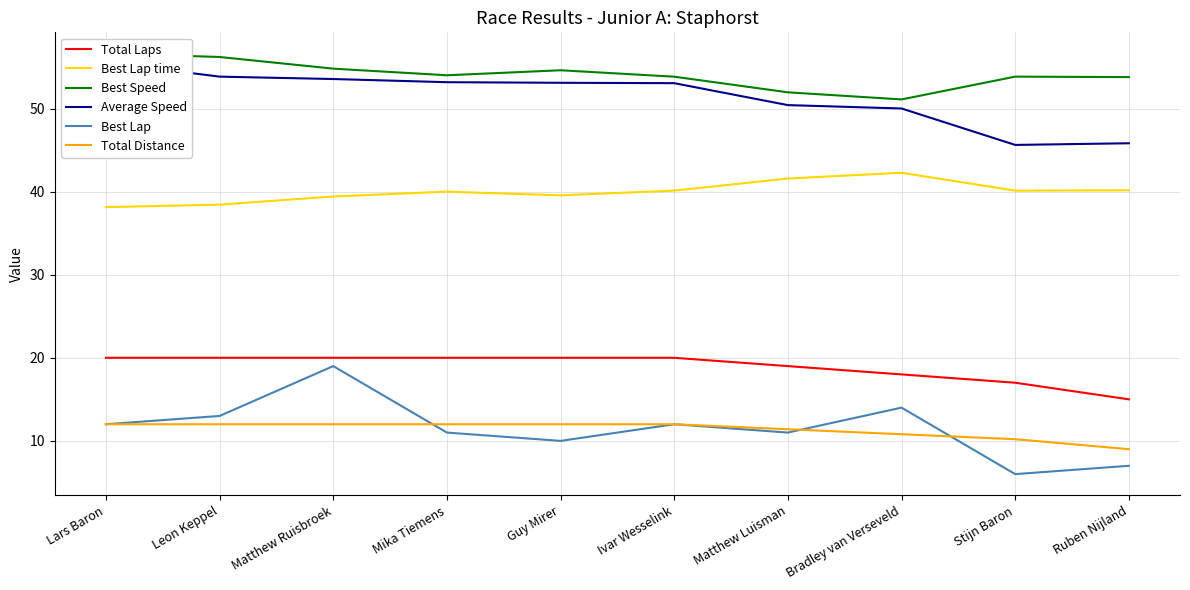

Which series changed the most between Mika Tiemens and Ruben Nijland?

Average Speed